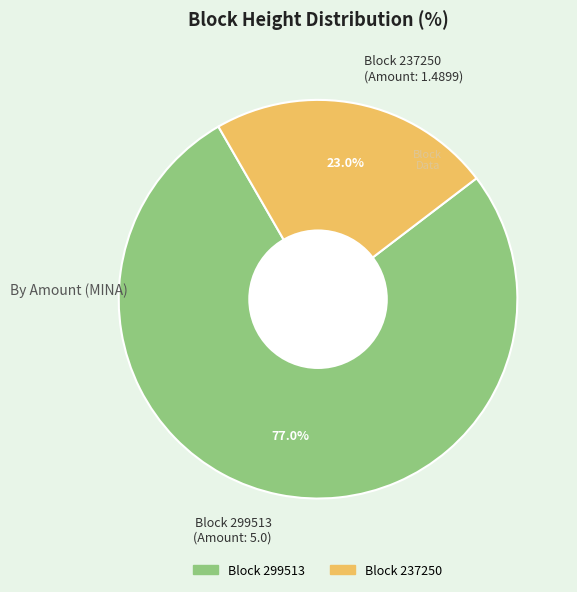

Rank the categories by value from highest to lowest.

Block 299513 (Amount: 5.0), Block 237250 (Amount: 1.4899)